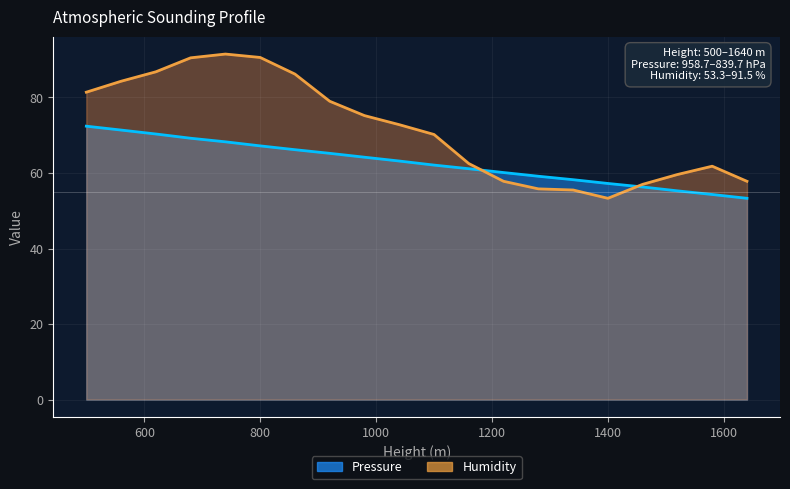

How many lines are shown in the chart?

2